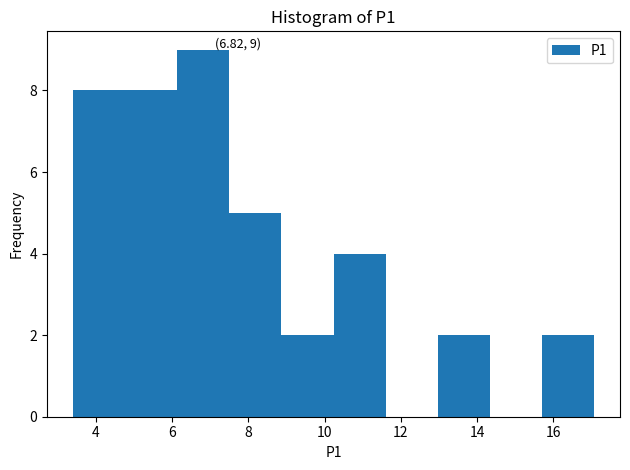

Which range on the x-axis has the tallest bar?

6.2 to 7.6